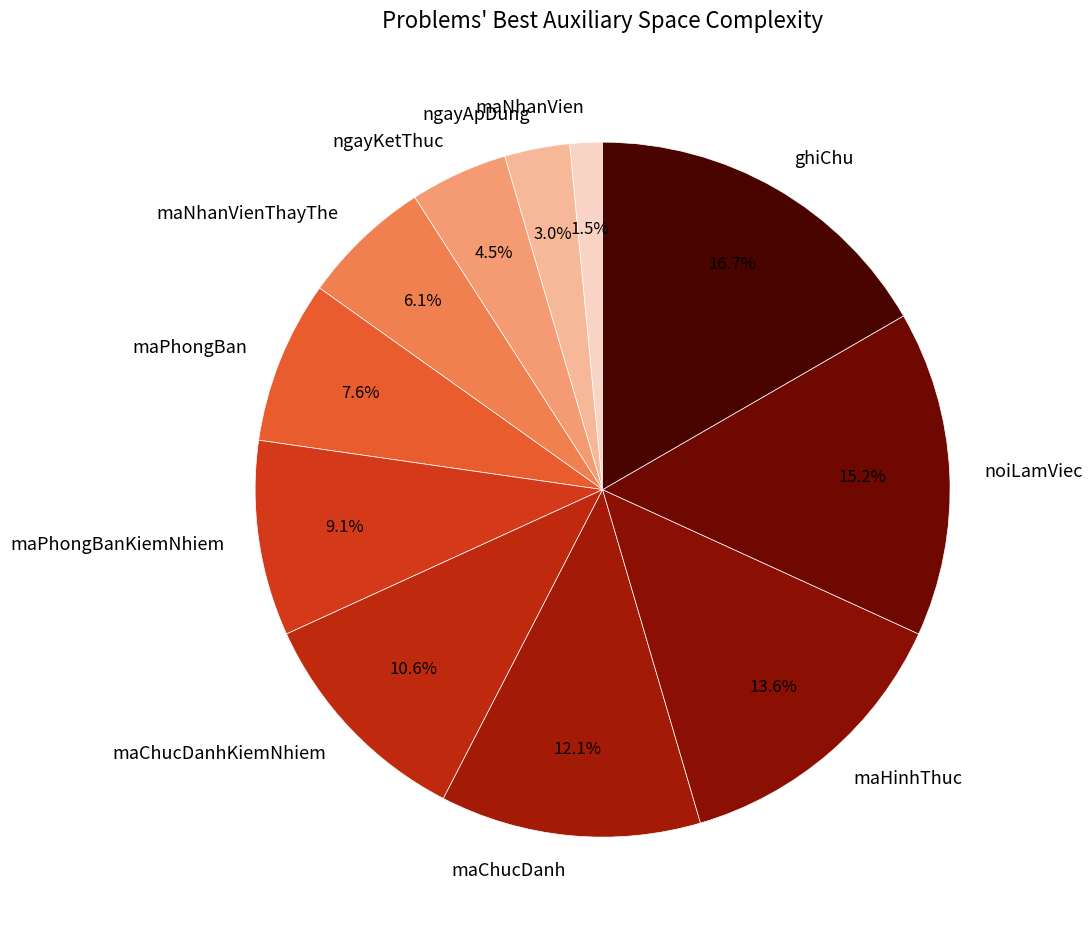

How many segments does this pie chart have?

11